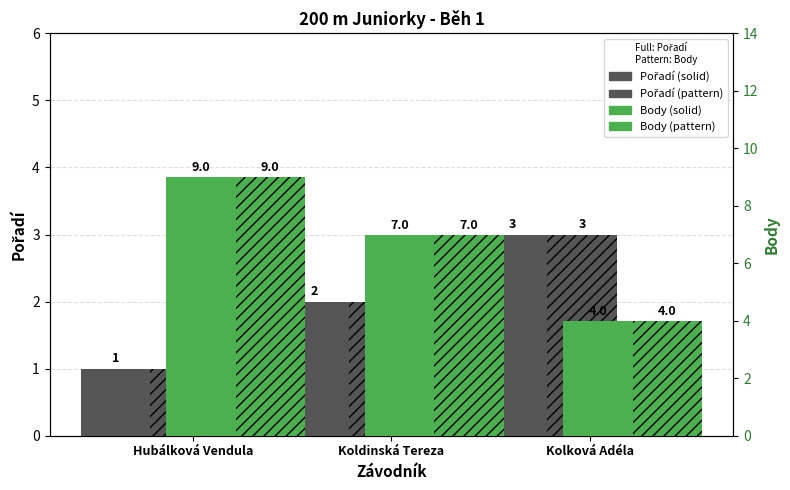

What is the label of the 2nd bar from the left?

Koldinská Tereza